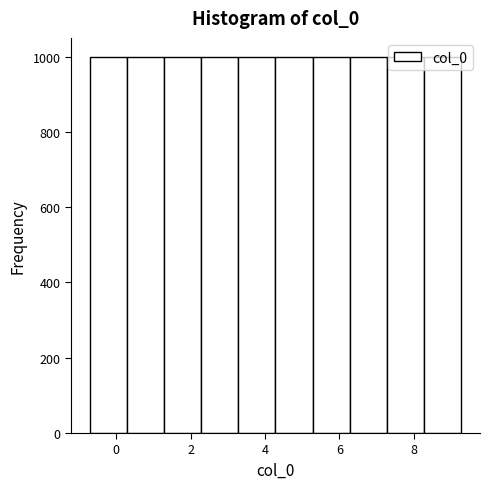

Reading left to right, list every bar in this chart as the range it spans on the x-axis followed by its height. Neither the bar edges nor the heights are printed on the chart, so give them approximately, as read against the axes.

-0.8 to 0.2: 1000
0.2 to 1.2: 1000
1.2 to 2.2: 1000
2.2 to 3.2: 1000
3.2 to 4.2: 1000
4.2 to 5.2: 1000
5.2 to 6.2: 1000
6.2 to 7.2: 1000
7.2 to 8.2: 1000
8.2 to 9.2: 1000